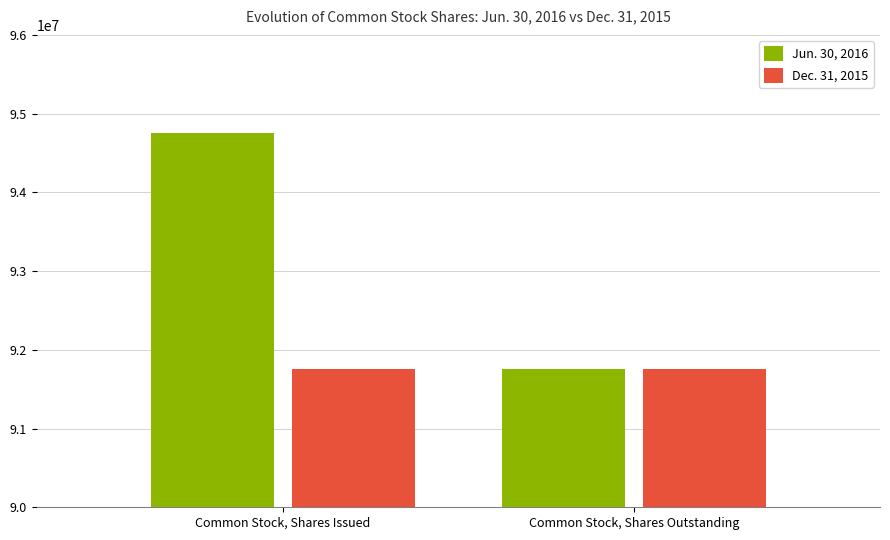

Rank the series by their maximum value, from lowest to highest.

Dec. 31, 2015, Jun. 30, 2016